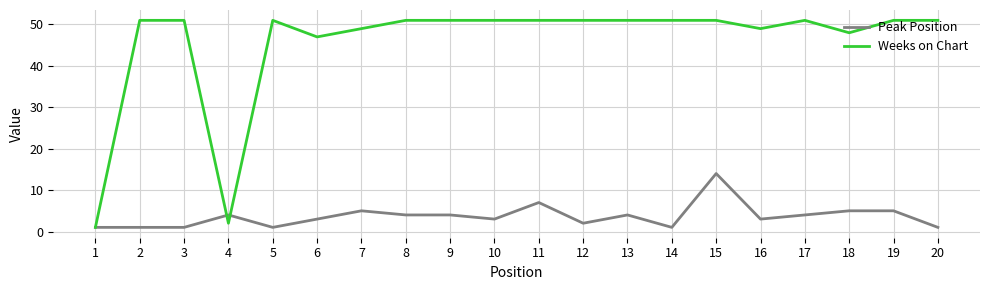

Rank the series by their maximum value, from lowest to highest.

Peak Position, Weeks on Chart